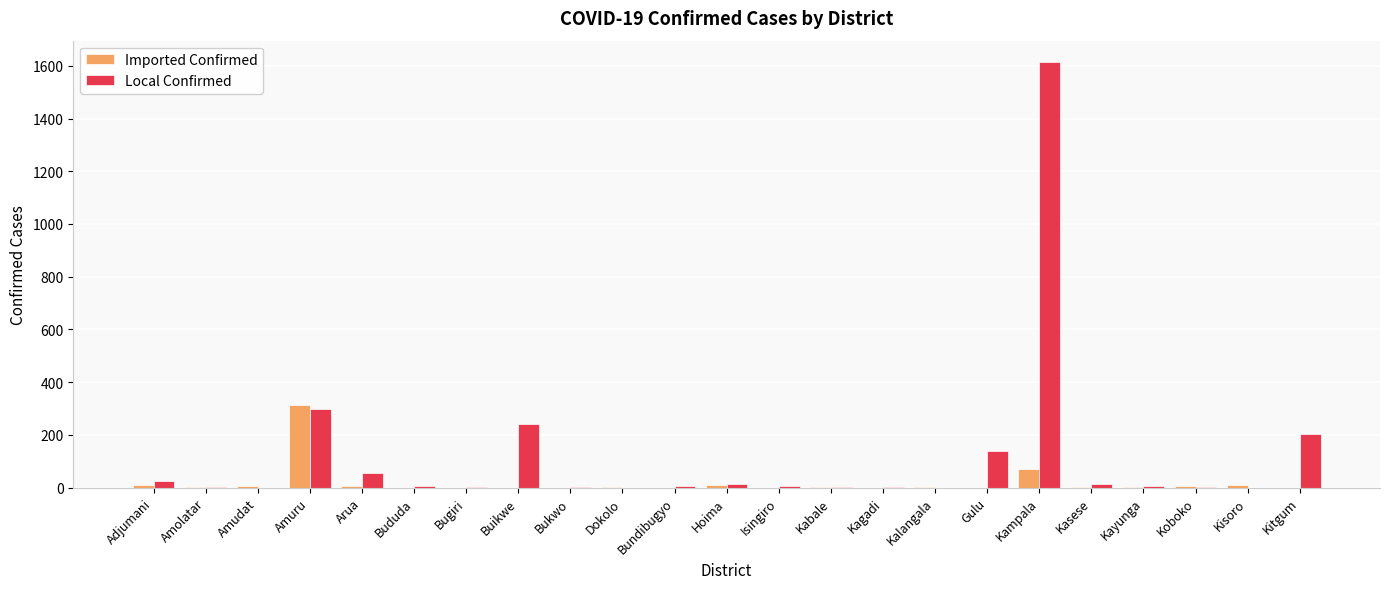

What is the sum of all Imported Confirmed values?

445